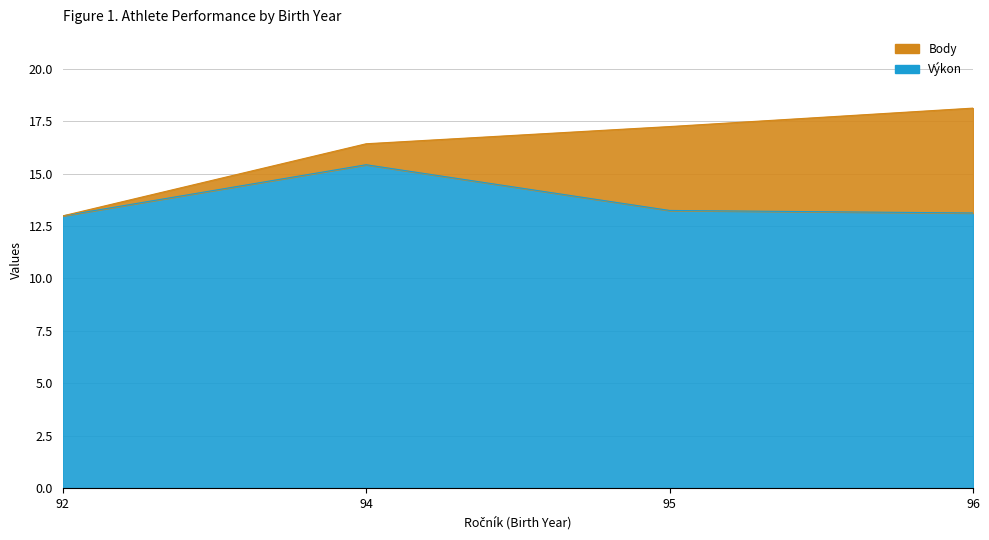

What is the change in value from 94 to 95?

-2.2